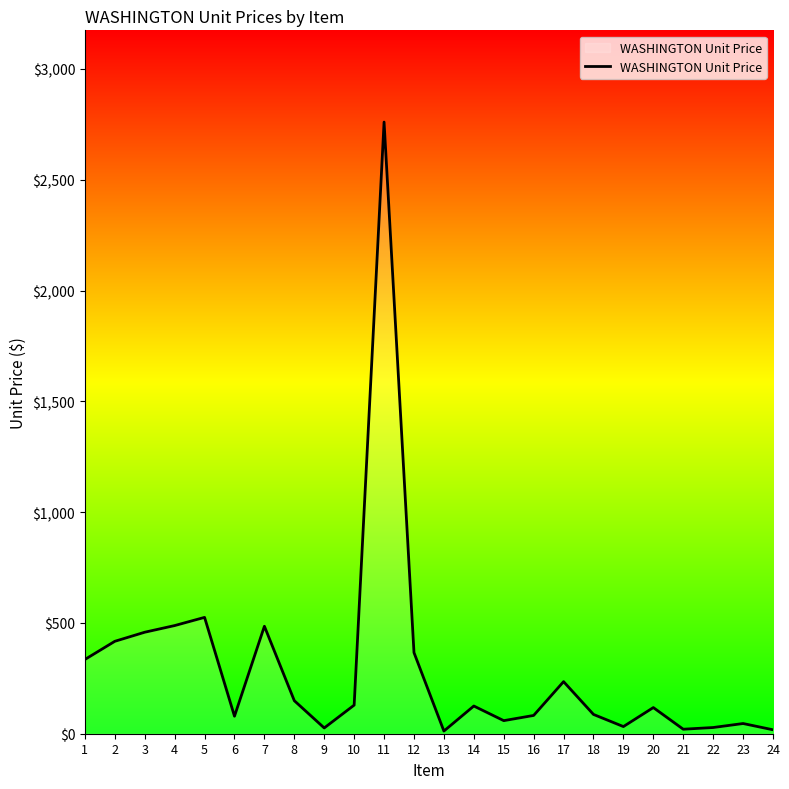

What is the change in value from 4 to 14?

-363.0